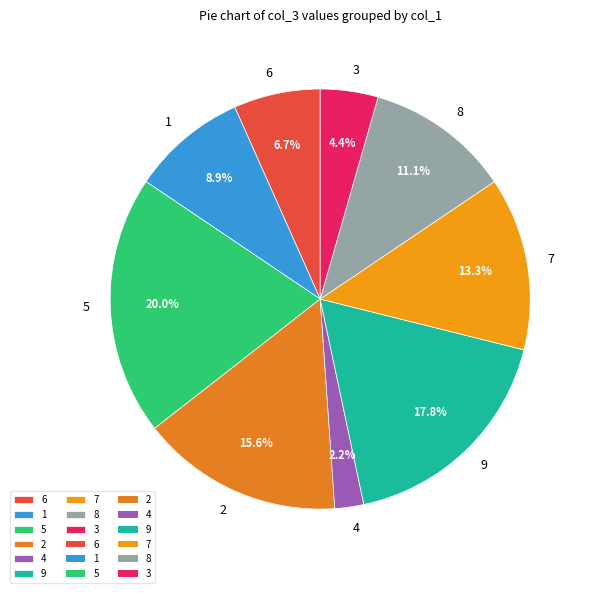

Does 8 represent more than half of the total?

No